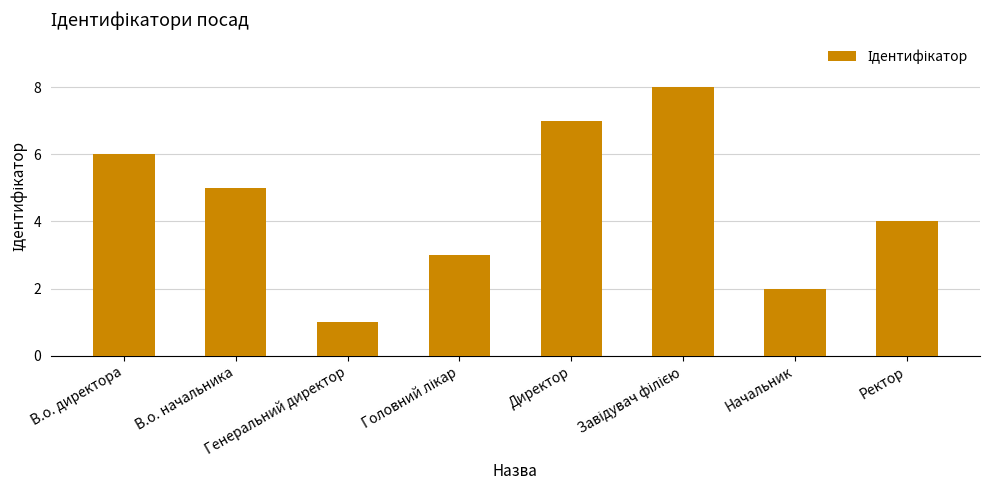

What is the label of the 6th bar from the right?

Генеральний директор